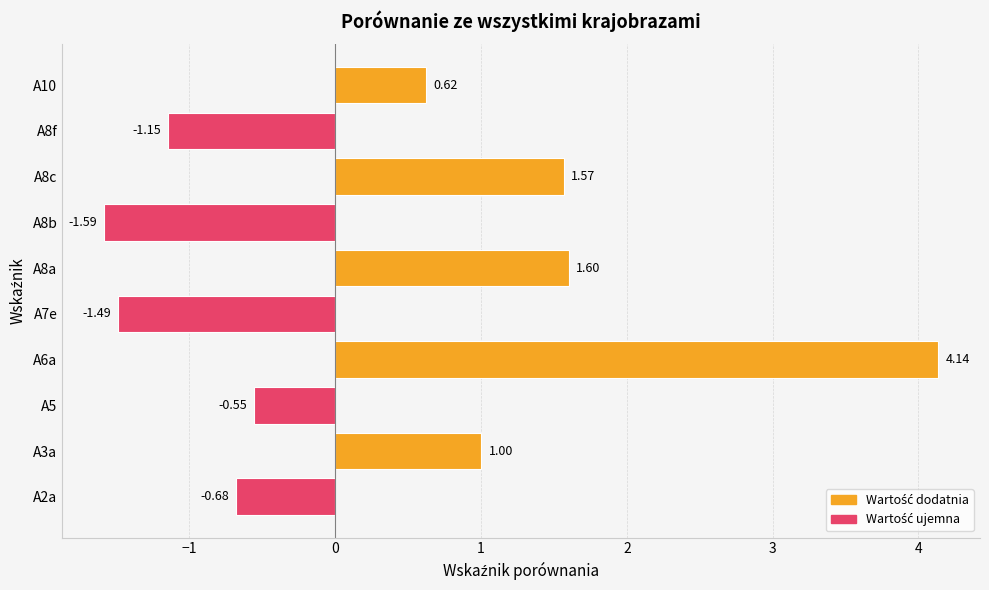

How many values are below zero?

5